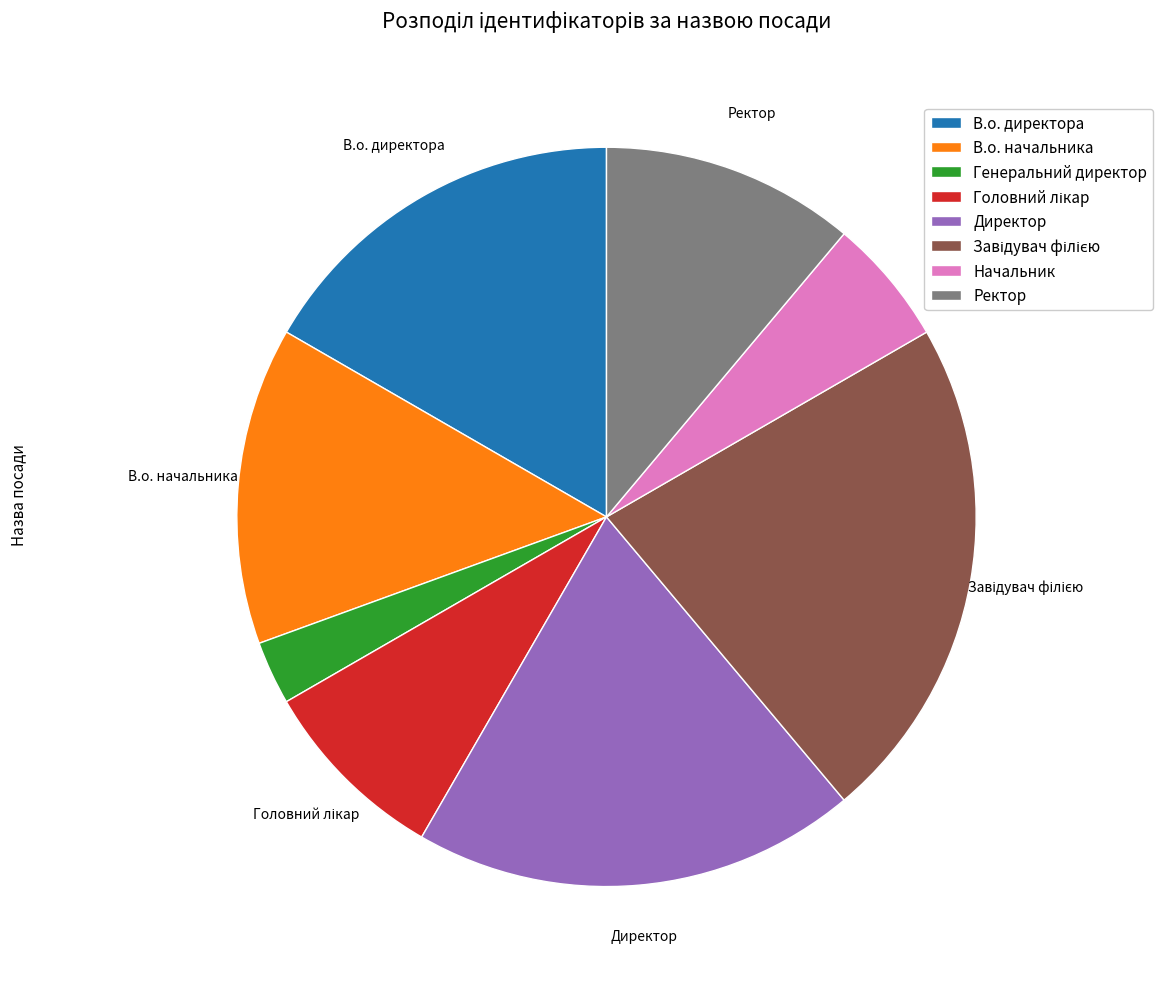

Combined, do Генеральний директор and Ректор account for over 50%?

No